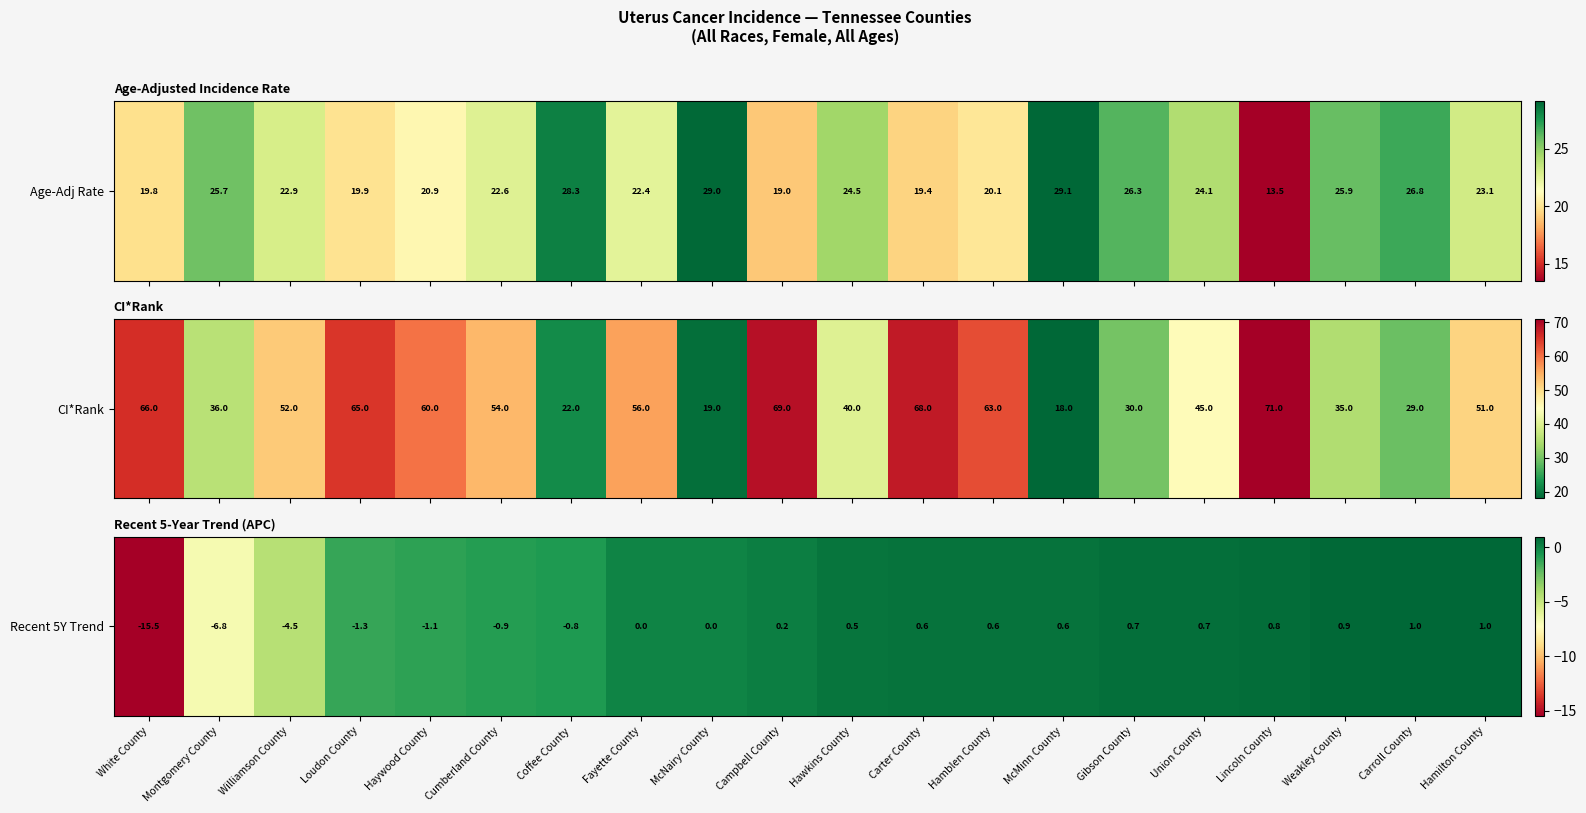

Rank the categories by value from lowest to highest.

White County, Montgomery County, Williamson County, Loudon County, Haywood County, Cumberland County, Coffee County, Fayette County, McNairy County, Campbell County, Hawkins County, Carter County, Hamblen County, McMinn County, Gibson County, Union County, Lincoln County, Weakley County, Carroll County, Hamilton County